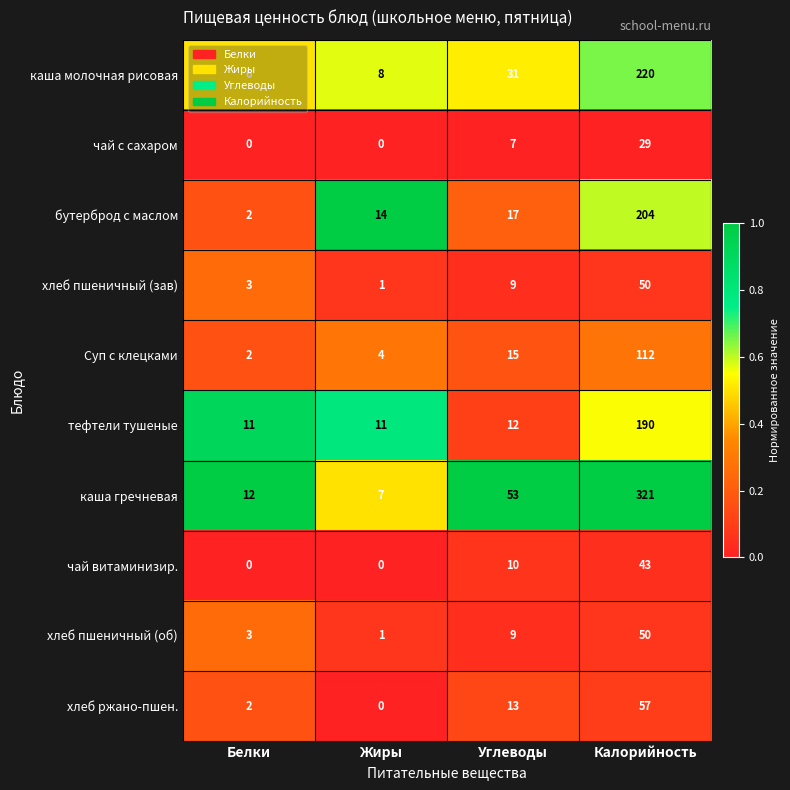

Rank the categories by каша гречневая value from highest to lowest.

Калорийность, Углеводы, Белки, Жиры